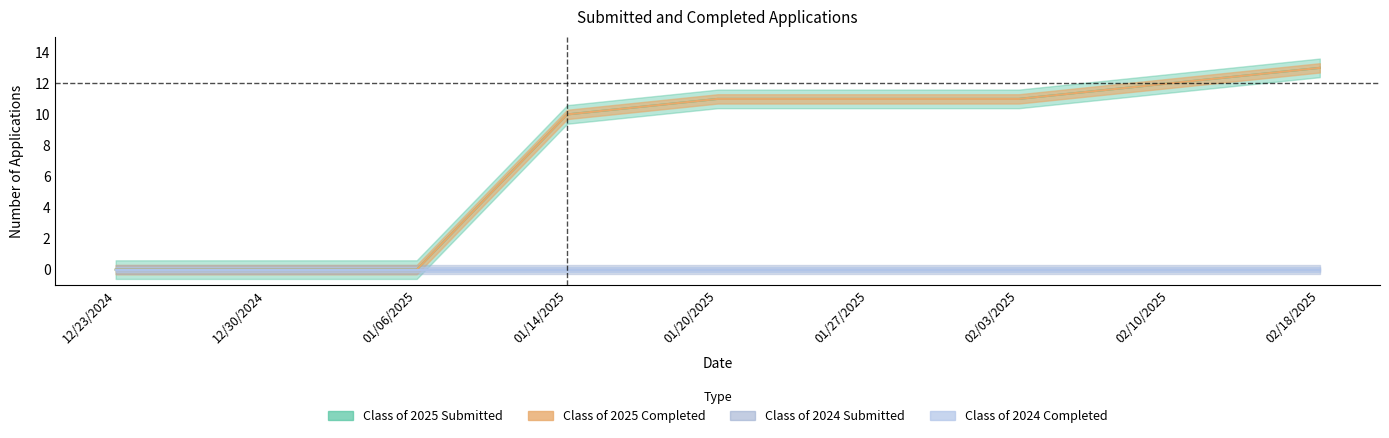

True or false: Class of 2025 Completed and Class of 2025 Submitted intersect in this chart.

False